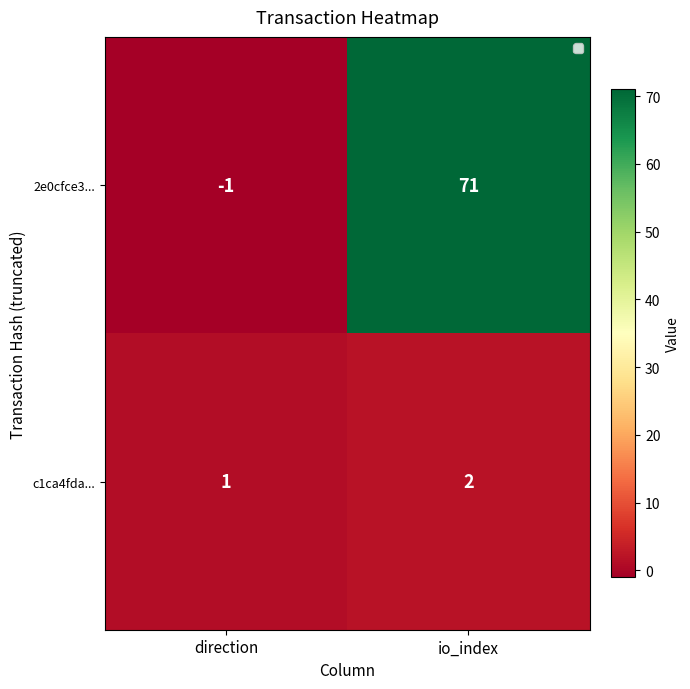

Where is c1ca4fda... nearest to the value 1?

direction